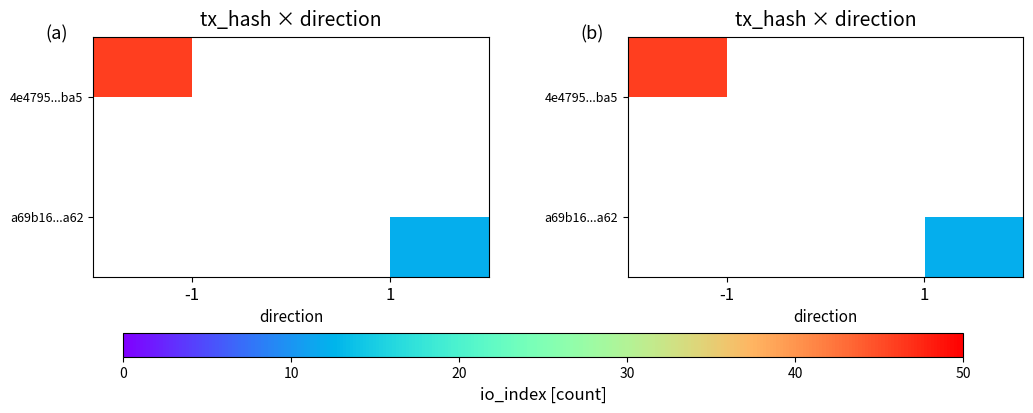

Is the value of 4e4795...ba5 at -1 greater than the value of a69b16...a62 at 1?

Yes